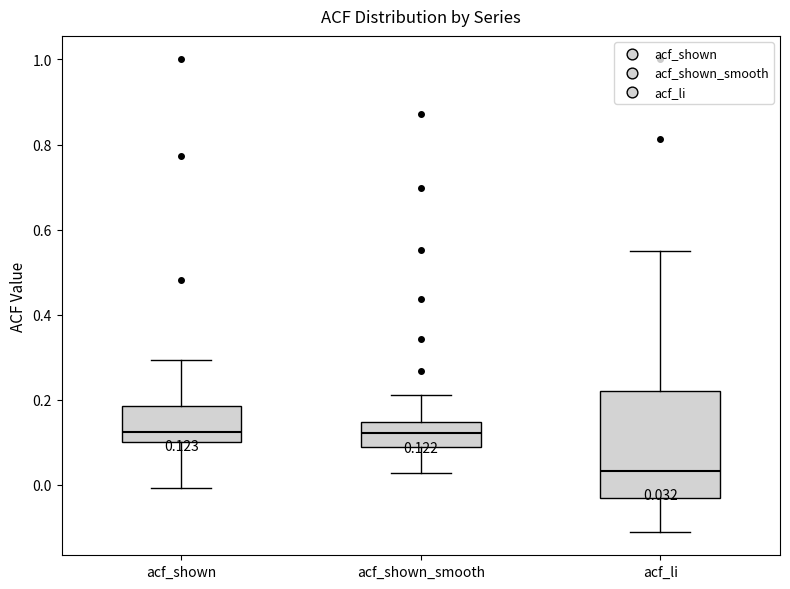

Which box is the tallest, from its lower edge to its upper edge?

acf_li